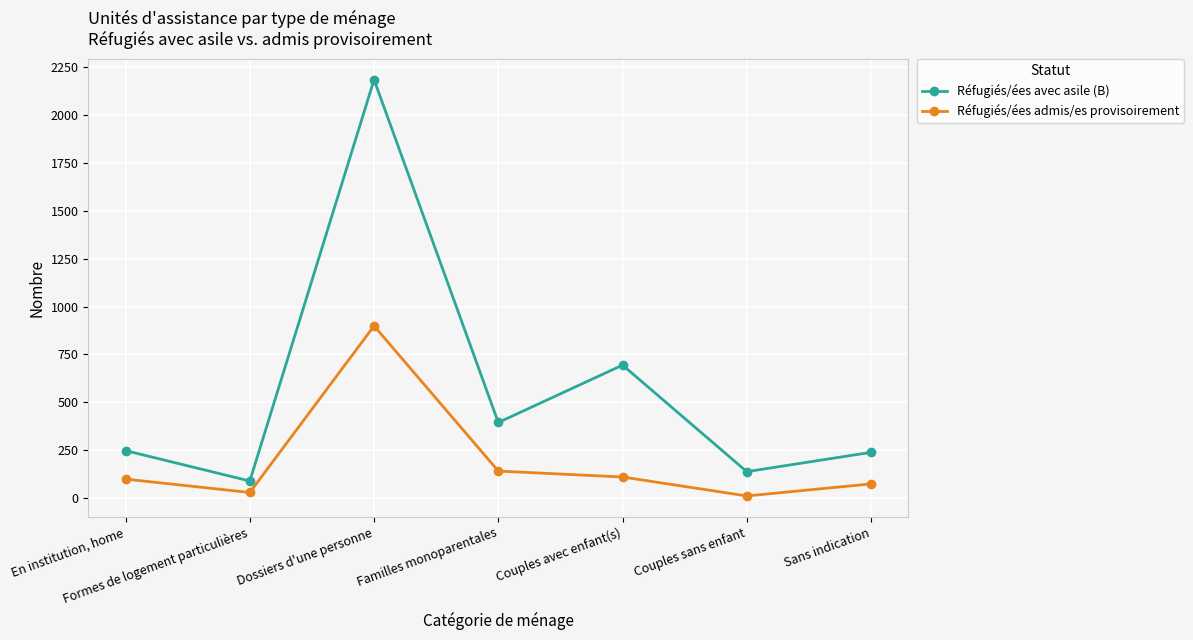

At which category is the sum across all series the highest?

Dossiers d'une personne